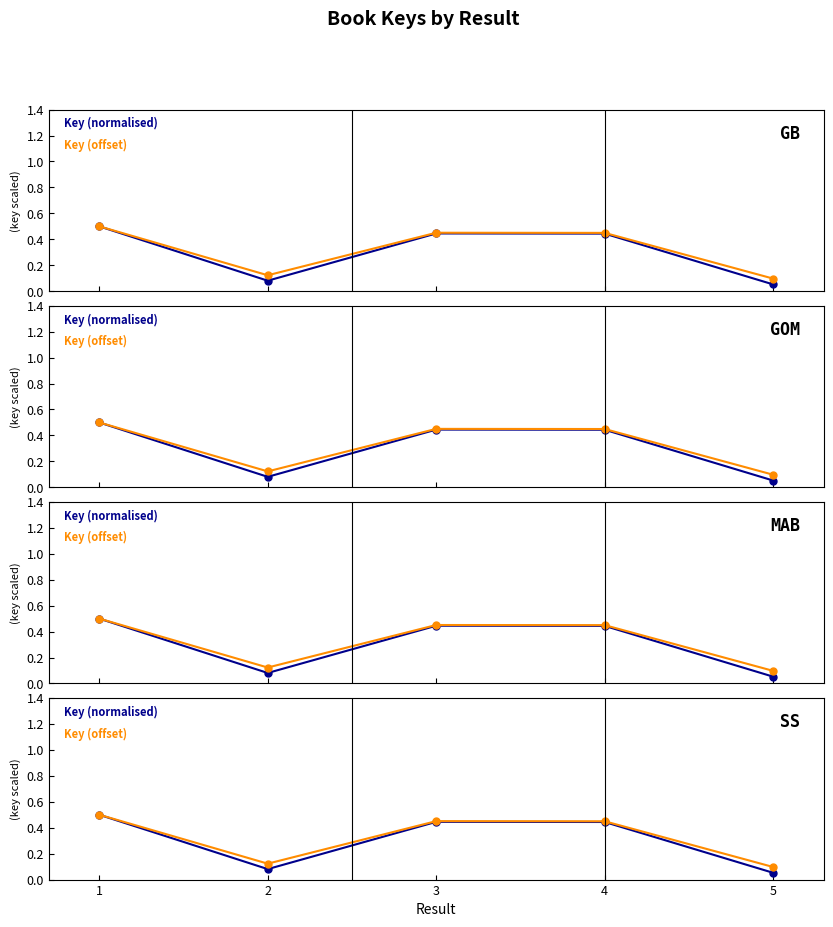

True or false: Key (offset) and Key (normalised) intersect in this chart.

False